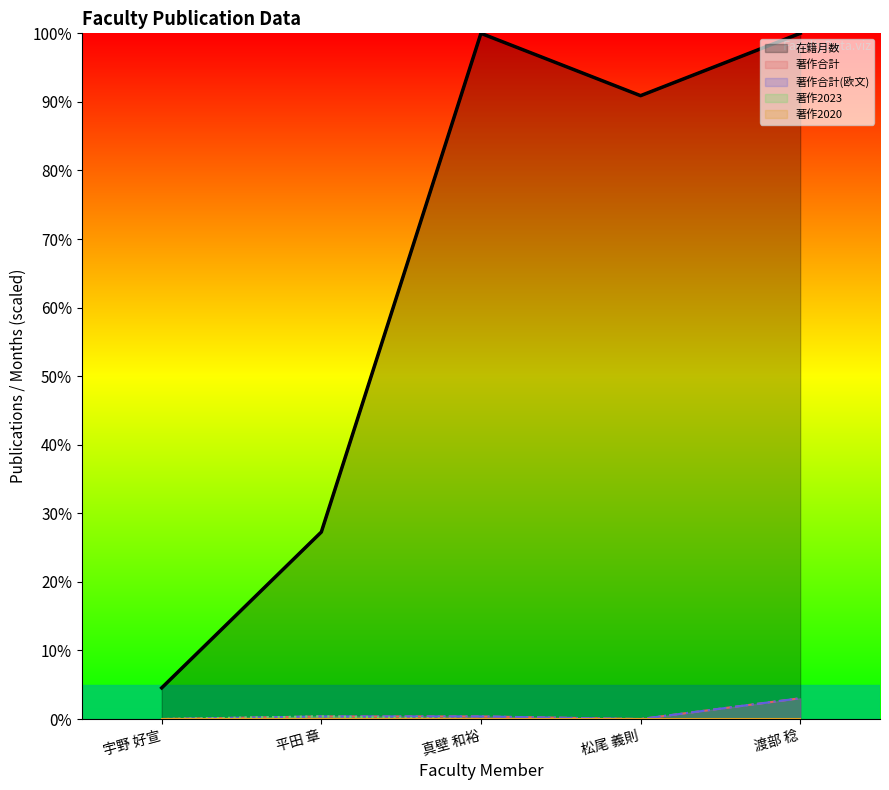

What is the label of the 2nd point from the left?

平田 章